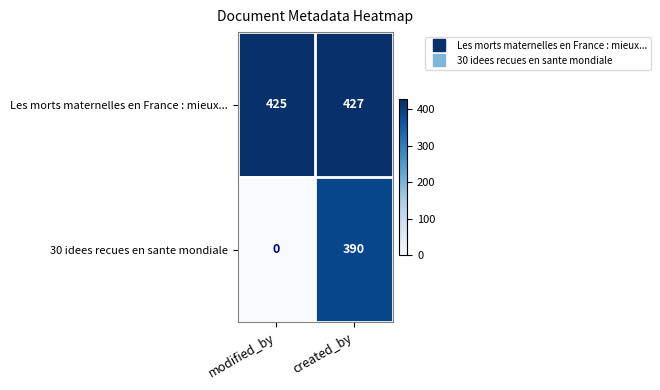

Reading left to right, list all the values displayed in this chart.

Les morts maternelles en France : mieux...: modified_by=425	created_by=427
30 idees recues en sante mondiale: modified_by=0	created_by=390